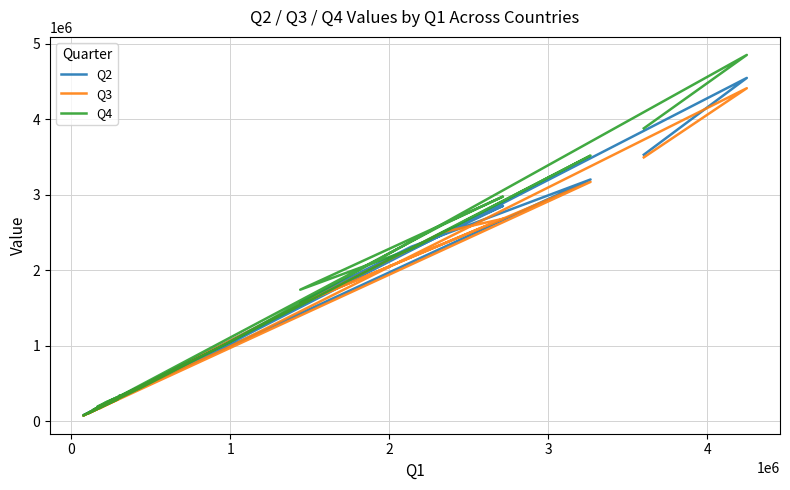

At how many categories does at least one series exceed 98490?

21